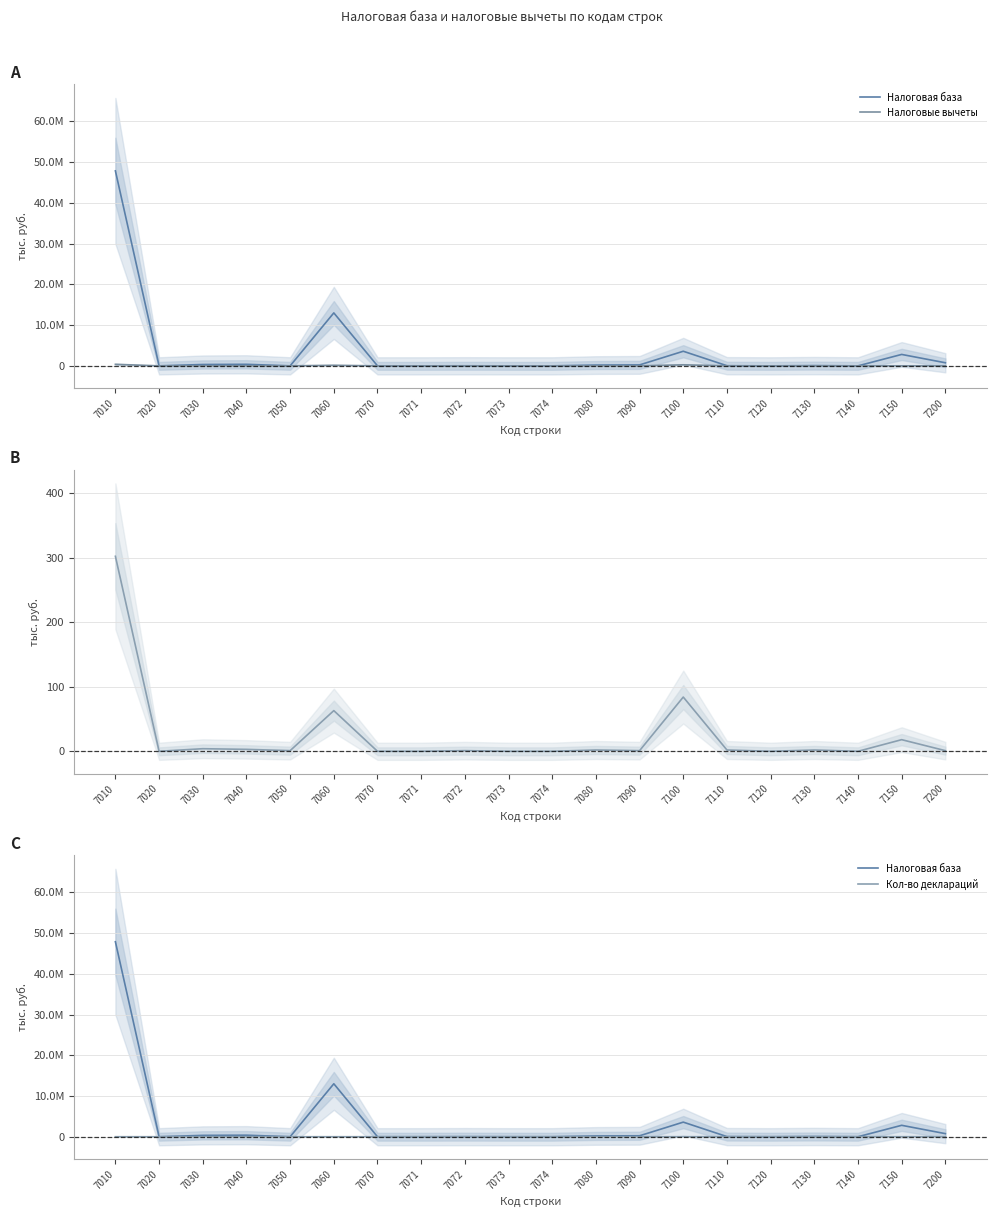

The value of Налоговая база at 7070 is 15777225. True or false?

False